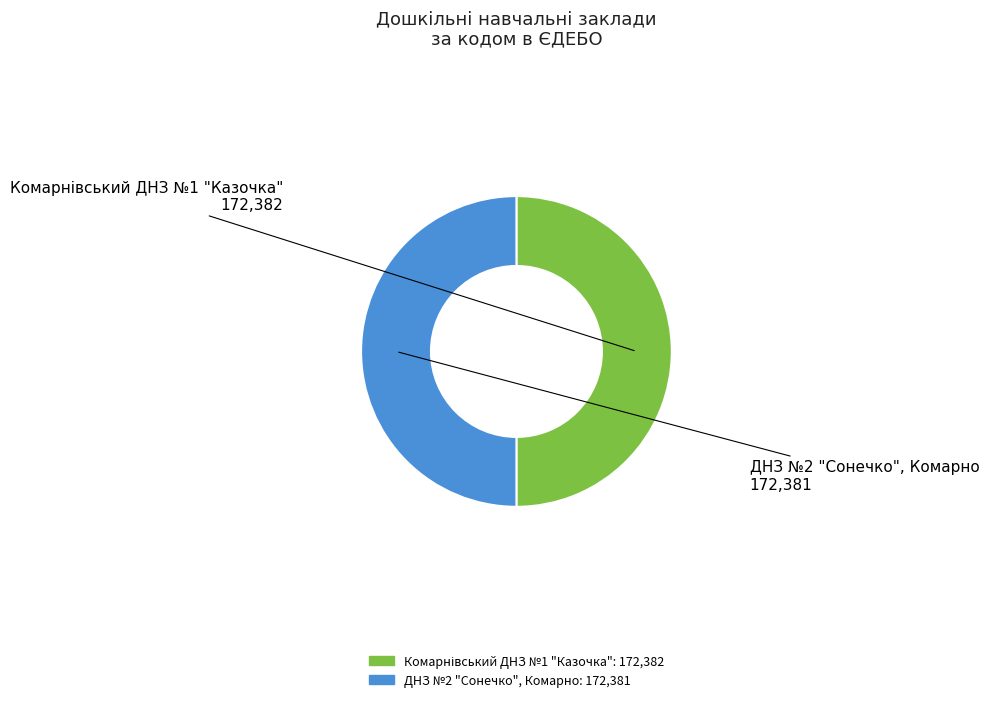

Is it true that ДНЗ №2 "Сонечко", Комарно is 50% of the pie?

True